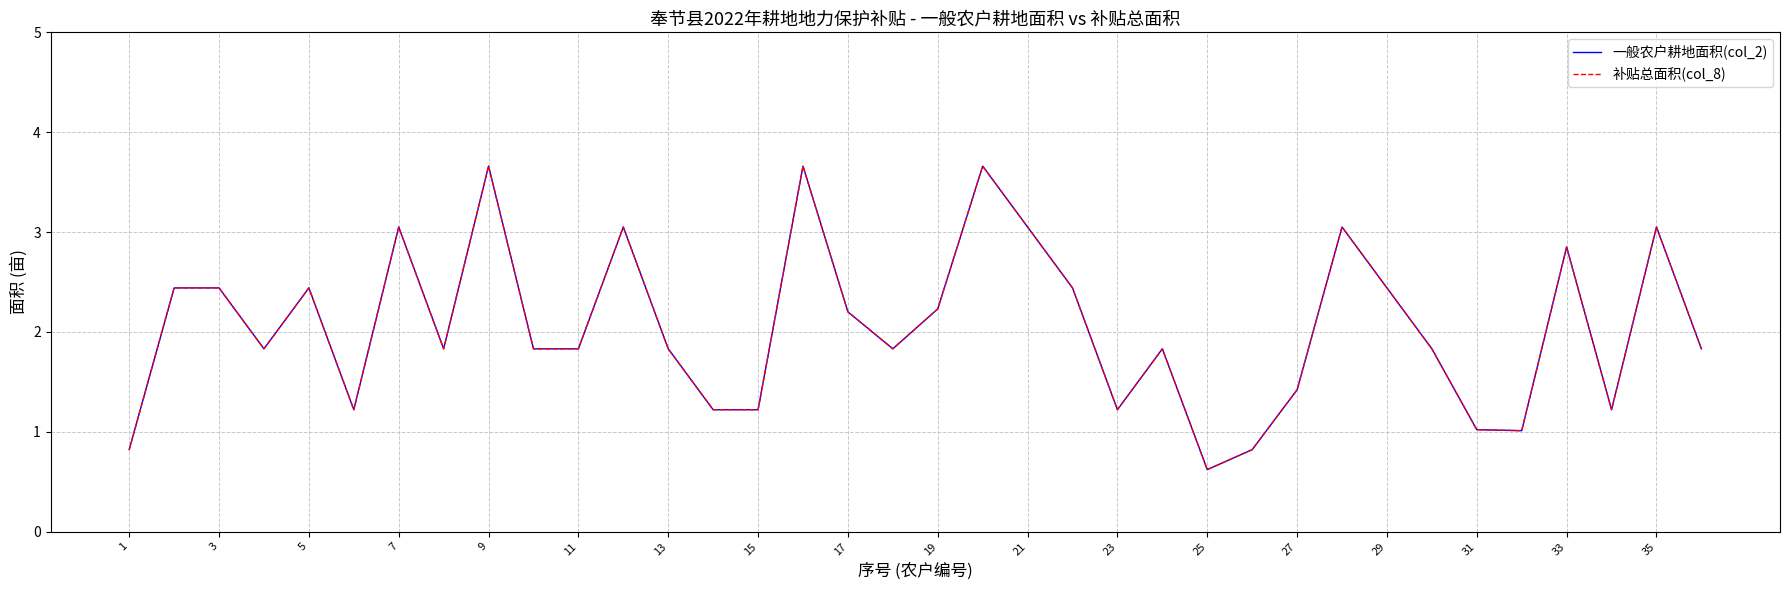

True or false: 一般农户耕地面积(col_2) and 补贴总面积(col_8) cross at least once.

False